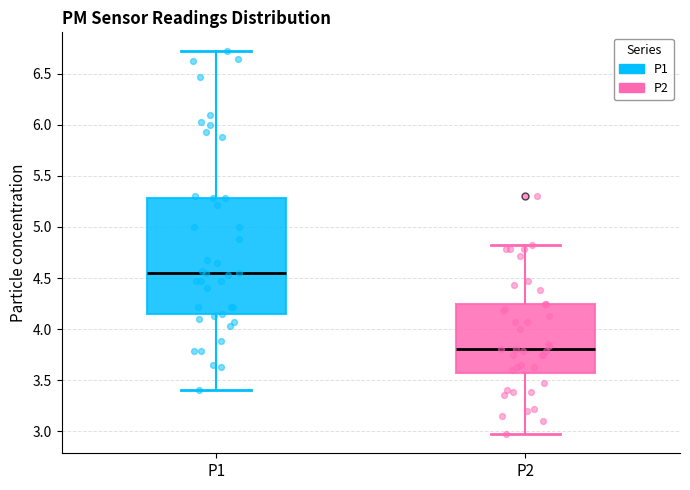

Where does the median line of the box for P1 sit on the y-axis? The values are not printed on the chart, so give them approximately, as read against the axis.

4.55